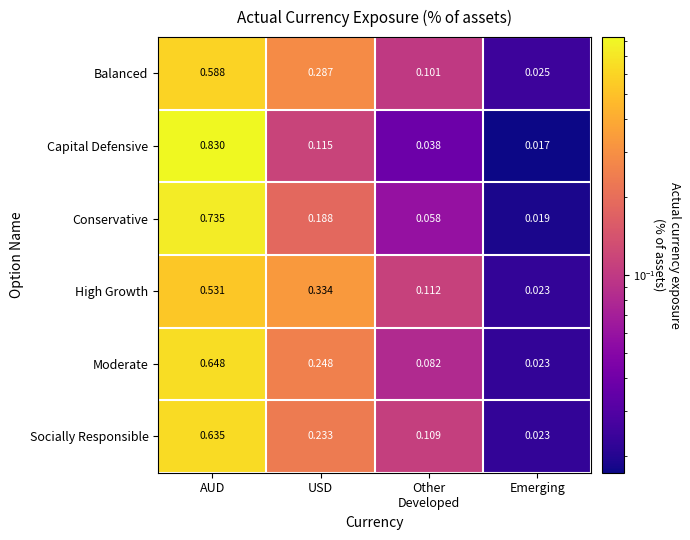

Which series has the largest range (max minus min)?

Capital Defensive